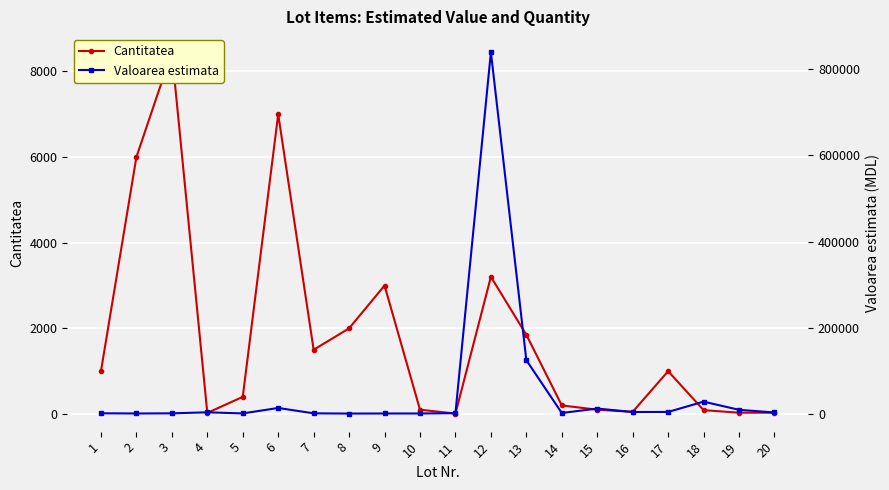

Between 13 and 18, which series saw the biggest shift?

Valoarea estimata